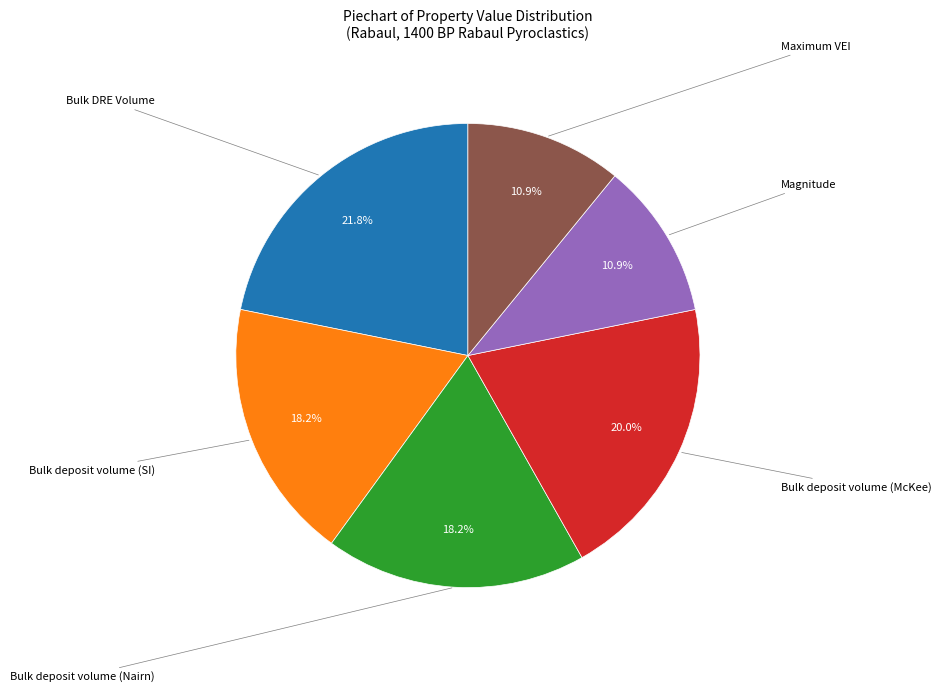

How many segments does this pie chart have?

6